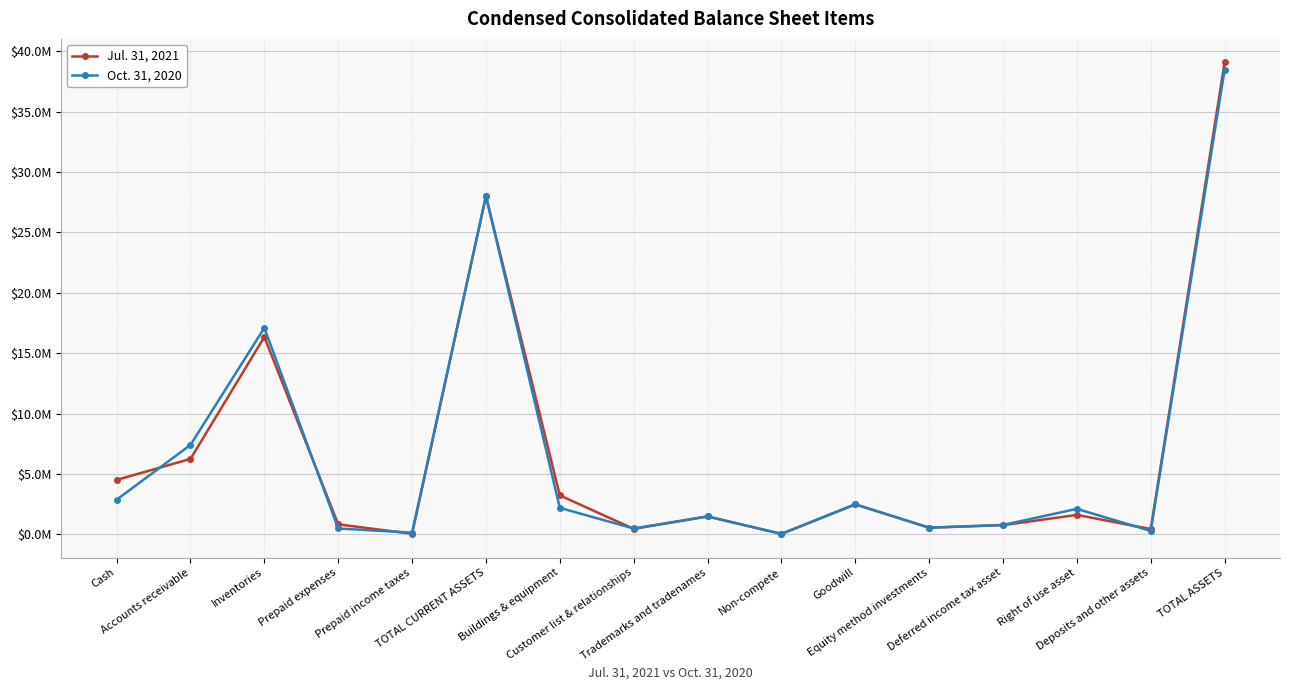

List the series in order of their overall mean, lowest first.

Oct. 31, 2020, Jul. 31, 2021